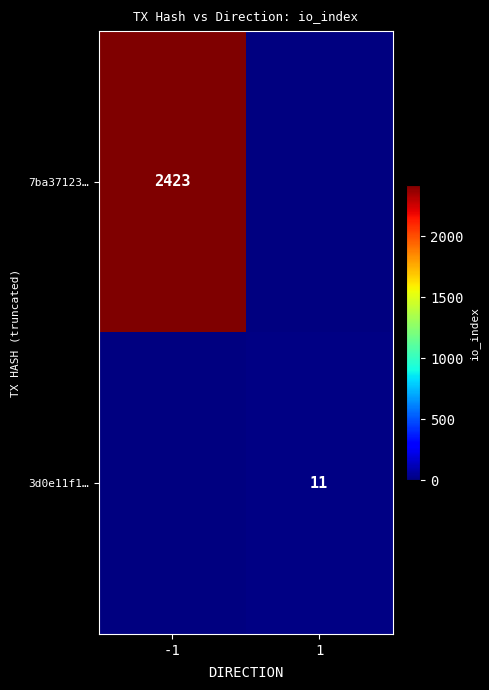

Is it true that 7ba37123… equals 1578 at -1?

False